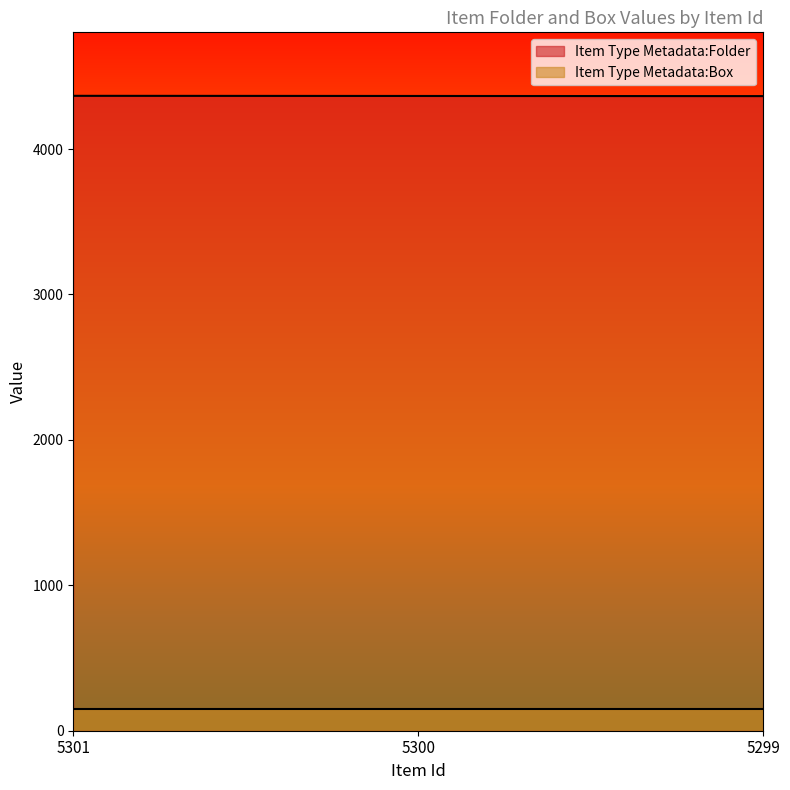

Which category has the highest value across all series?

5301